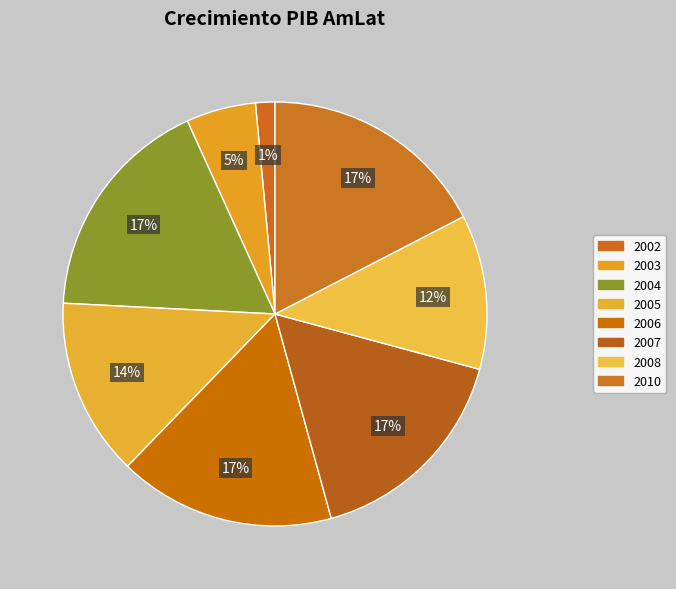

Between 2005 and 2002, which is larger?

2005